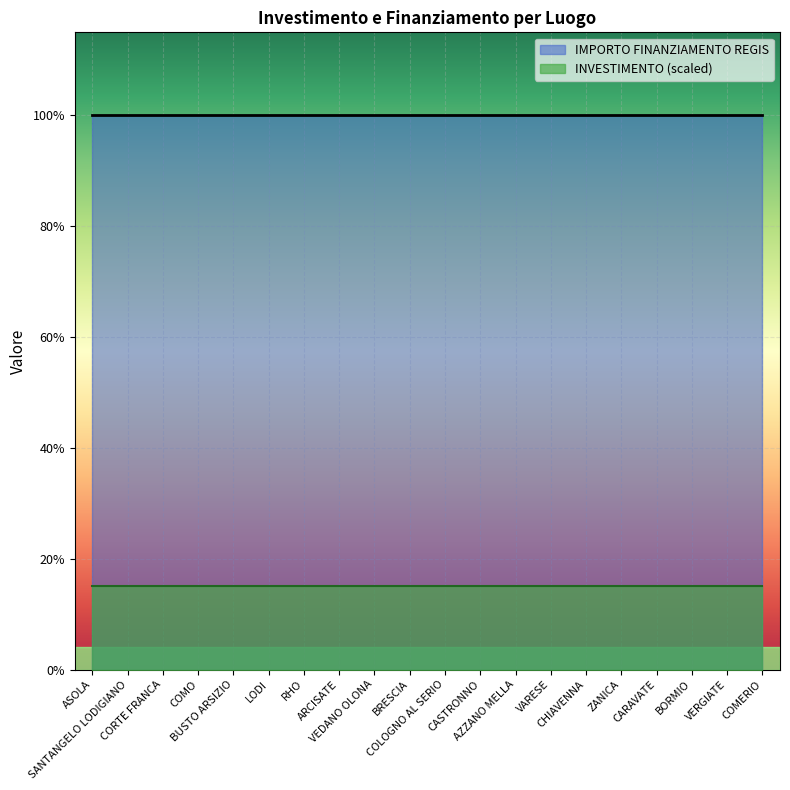

Reading left to right, what are all the values shown in this chart?

INVESTIMENTO: ASOLA=1.4	SANTANGELO LODIGIANO=1.4	CORTE FRANCA=1.4	COMO=1.4	BUSTO ARSIZIO=1.4	LODI=1.4	RHO=1.4	ARCISATE=1.4	VEDANO OLONA=1.4	BRESCIA=1.4	COLOGNO AL SERIO=1.4	CASTRONNO=1.4	AZZANO MELLA=1.4	VARESE=1.4	CHIAVENNA=1.4	ZANICA=1.4	CARAVATE=1.4	BORMIO=1.4	VERGIATE=1.4	COMERIO=1.4
IMPORTO FINANZIAMENTO REGIS: ASOLA=7301.0	SANTANGELO LODIGIANO=7301.0	CORTE FRANCA=7301.0	COMO=7301.0	BUSTO ARSIZIO=7301.0	LODI=7301.0	RHO=7301.0	ARCISATE=7301.0	VEDANO OLONA=7301.0	BRESCIA=7301.0	COLOGNO AL SERIO=7301.0	CASTRONNO=7301.0	AZZANO MELLA=7301.0	VARESE=7301.0	CHIAVENNA=7301.0	ZANICA=7301.0	CARAVATE=7301.0	BORMIO=7301.0	VERGIATE=7301.0	COMERIO=7301.0